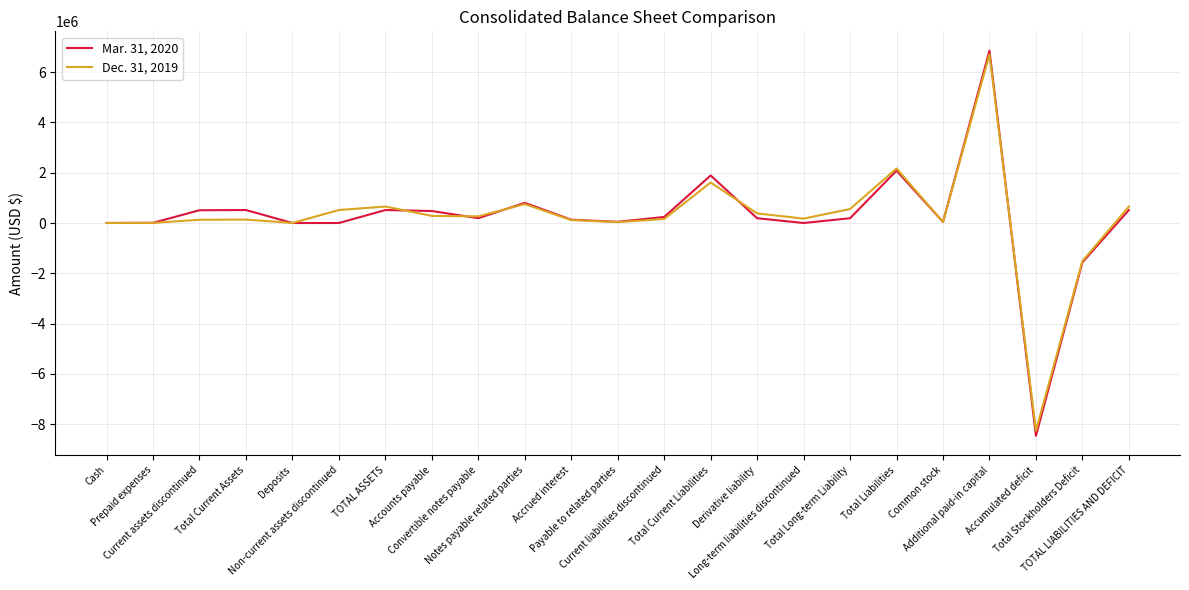

What are all the series names shown in the legend?

Mar. 31, 2020, Dec. 31, 2019